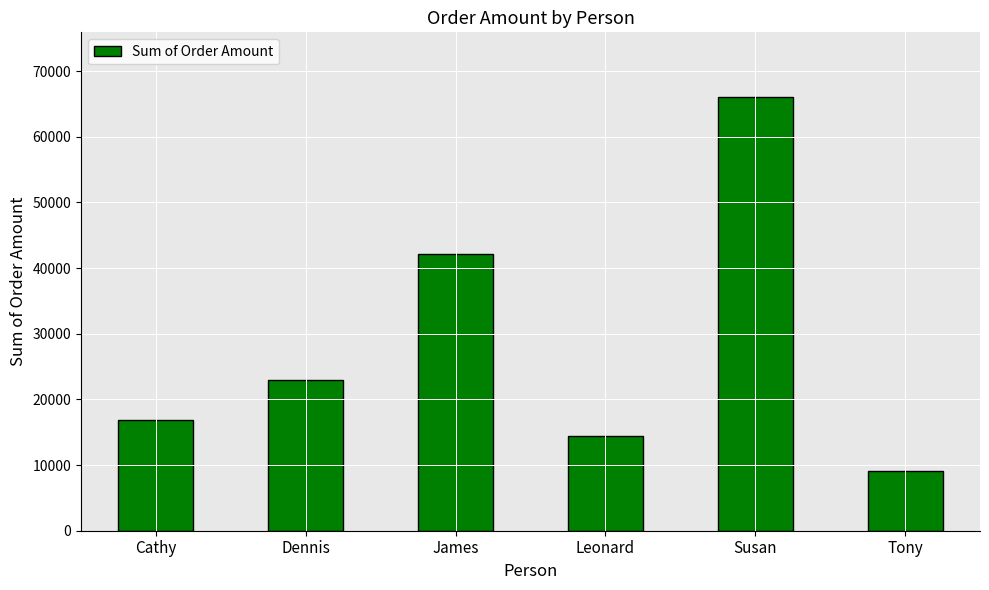

What is the minimum value shown in the chart?

9140